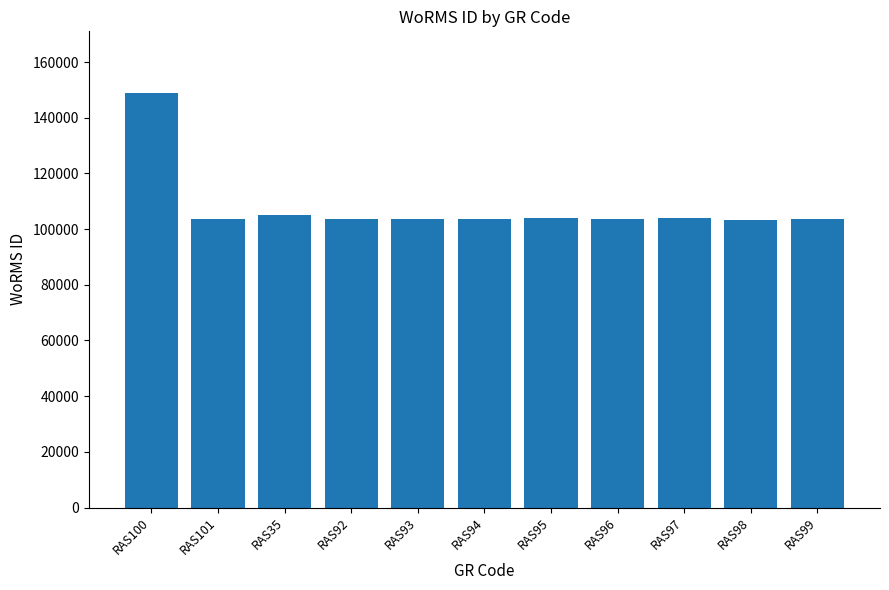

What is the sum of the values at RAS92 and RAS94?

207376